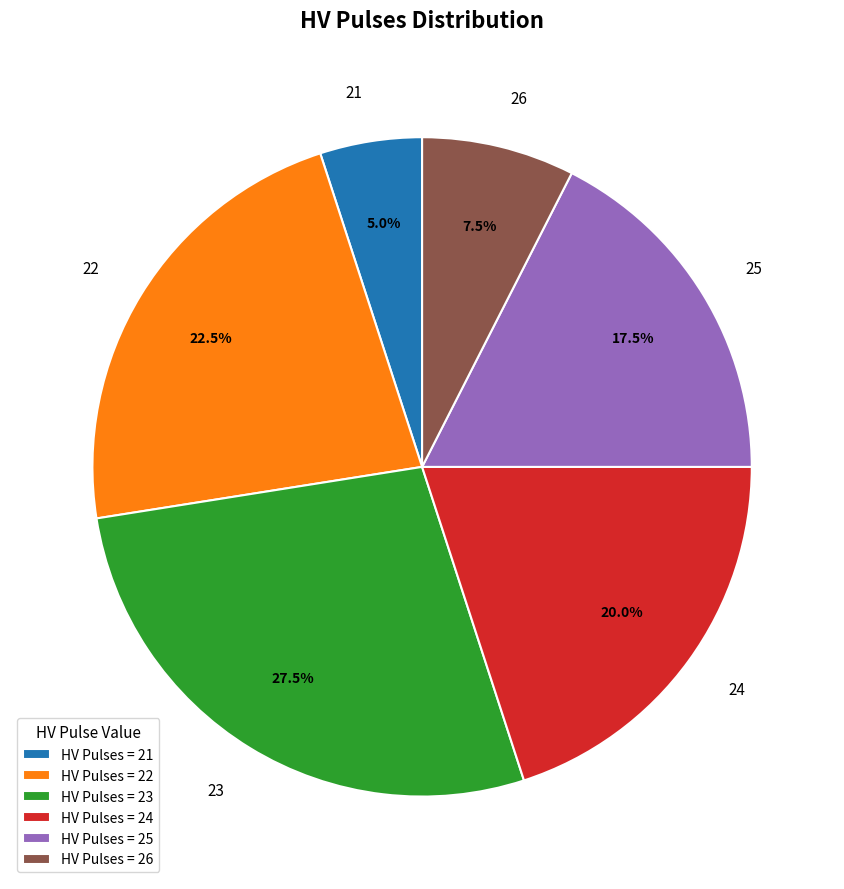

What is the total percentage of 23 and 26?

35.0%